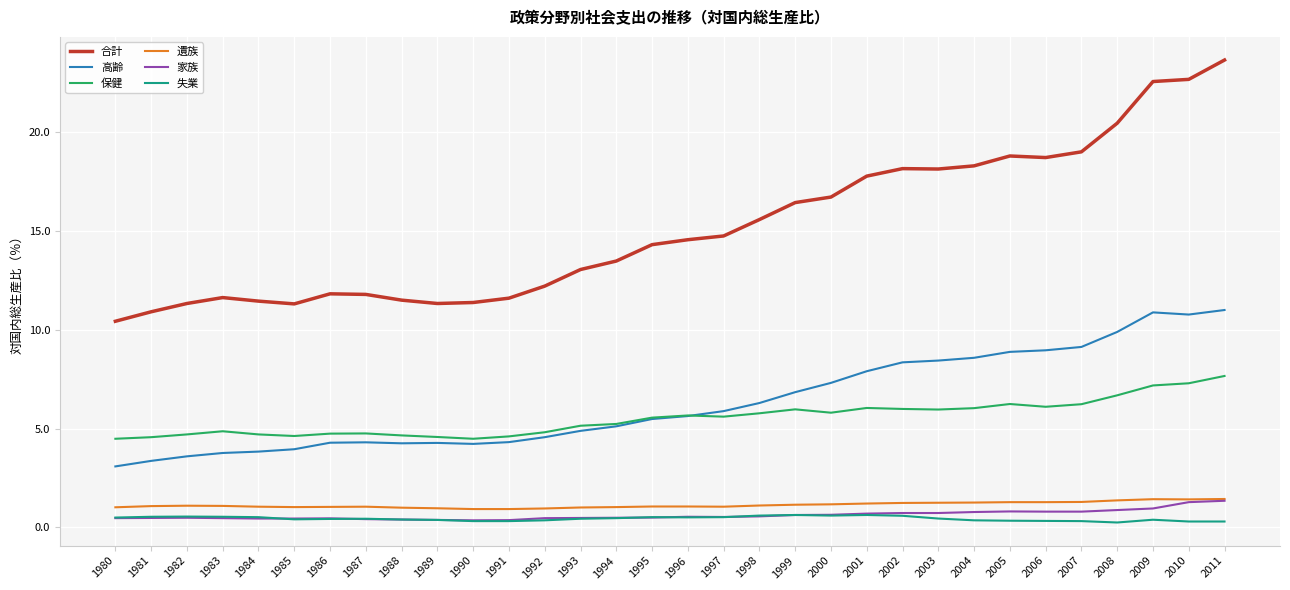

What is the greatest value displayed?

23.7